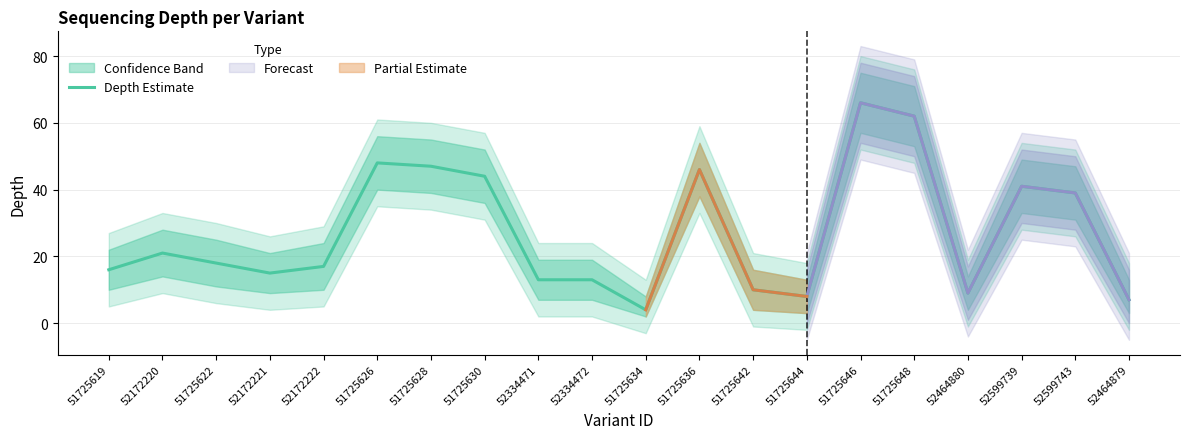

Read the value at 52464879.

7